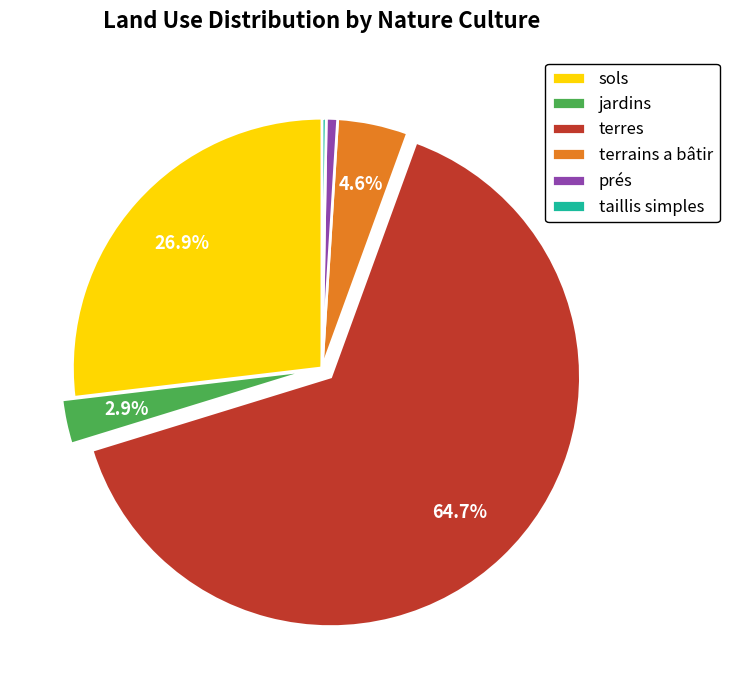

Between terrains a bâtir and jardins, which is larger?

terrains a bâtir